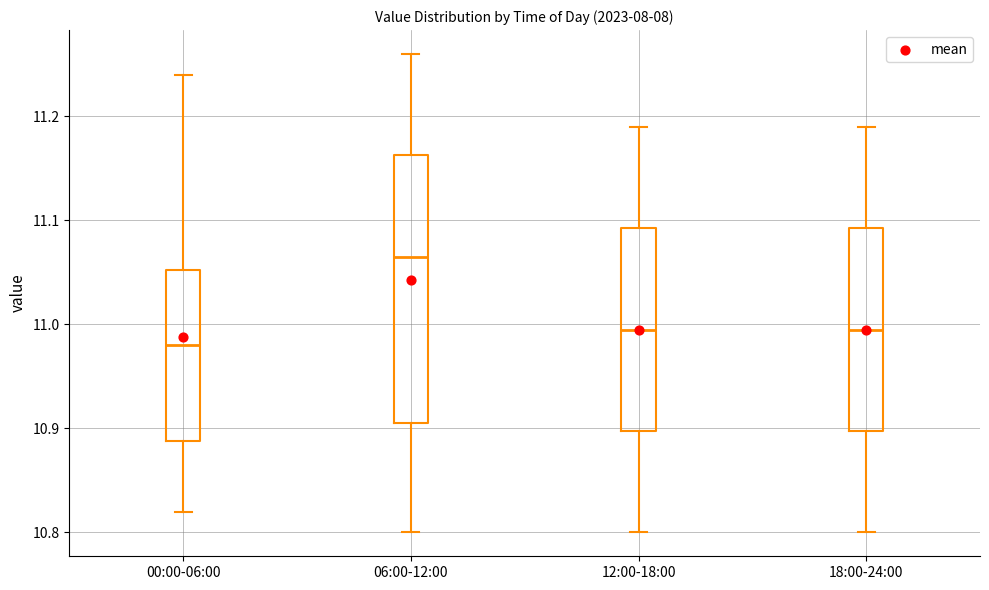

Comparing the boxes themselves (not the whiskers), which one is the tallest?

06:00-12:00